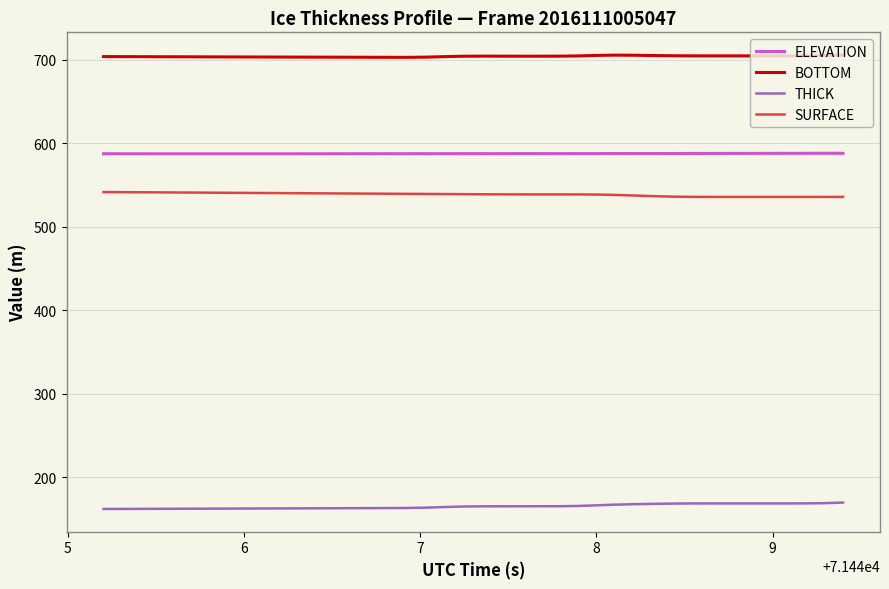

What is the highest value of the BOTTOM series?

705.9